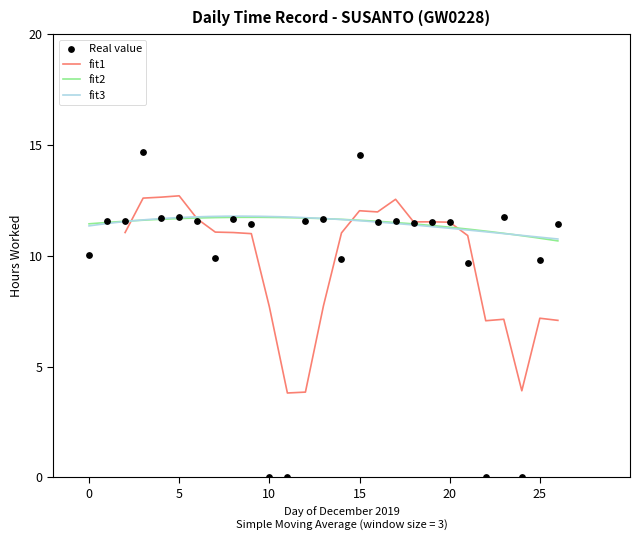

What is the lowest value of the fit2 series?

10.7